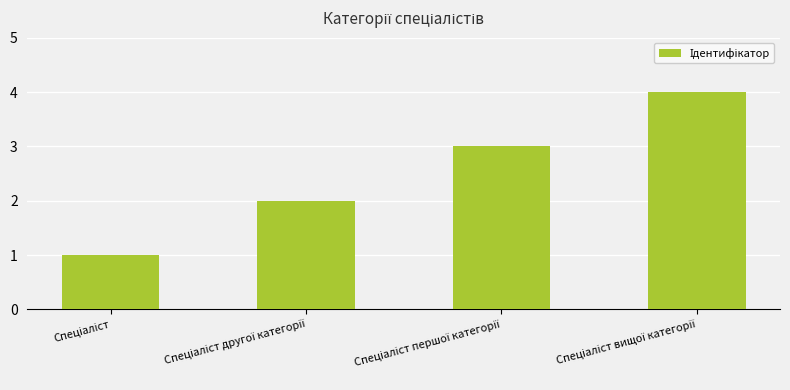

What is the sum of all values?

10